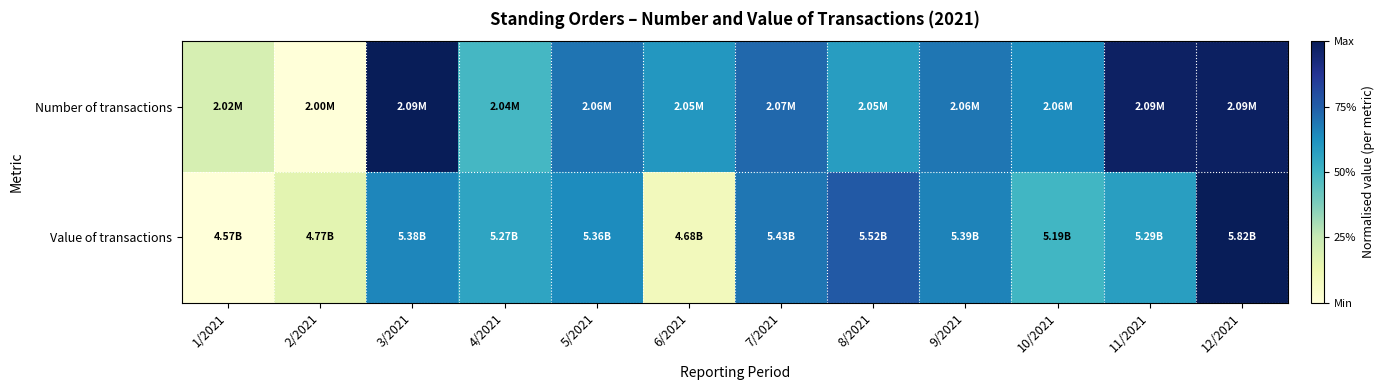

Rank the series by their maximum value, from lowest to highest.

Number of transactions, Value of transactions